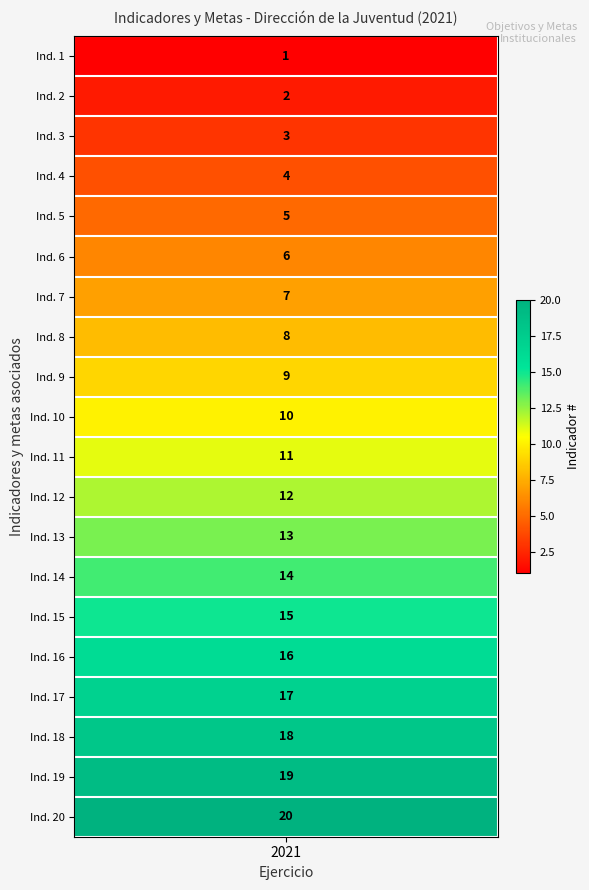

How many values are below 11?

10